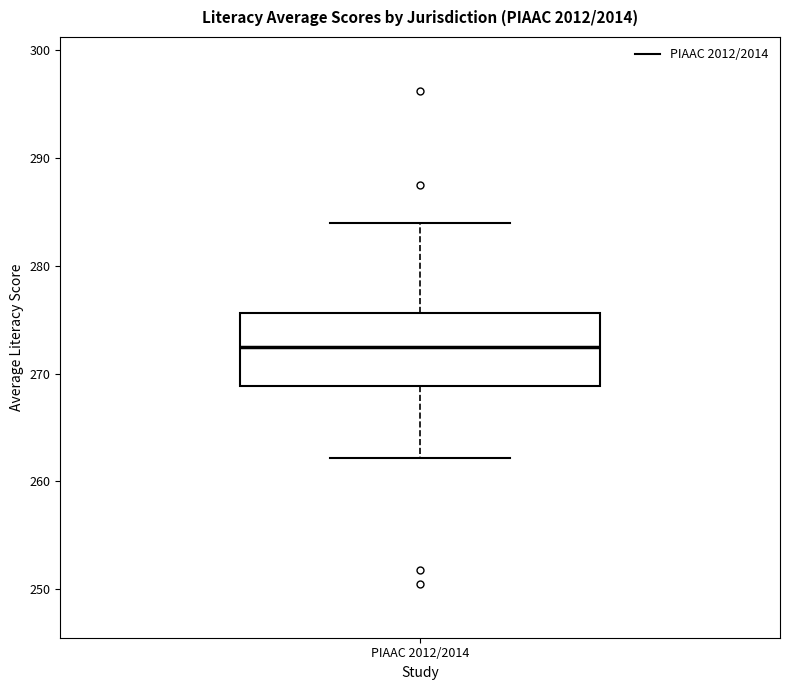

Read this box plot against the y-axis: the position of the median line, the range covered by the box, and the ends of both whiskers. The values are not printed on the chart, so give them approximately, as read against the axis.

median 273, box 269 to 276, whiskers 262 to 284